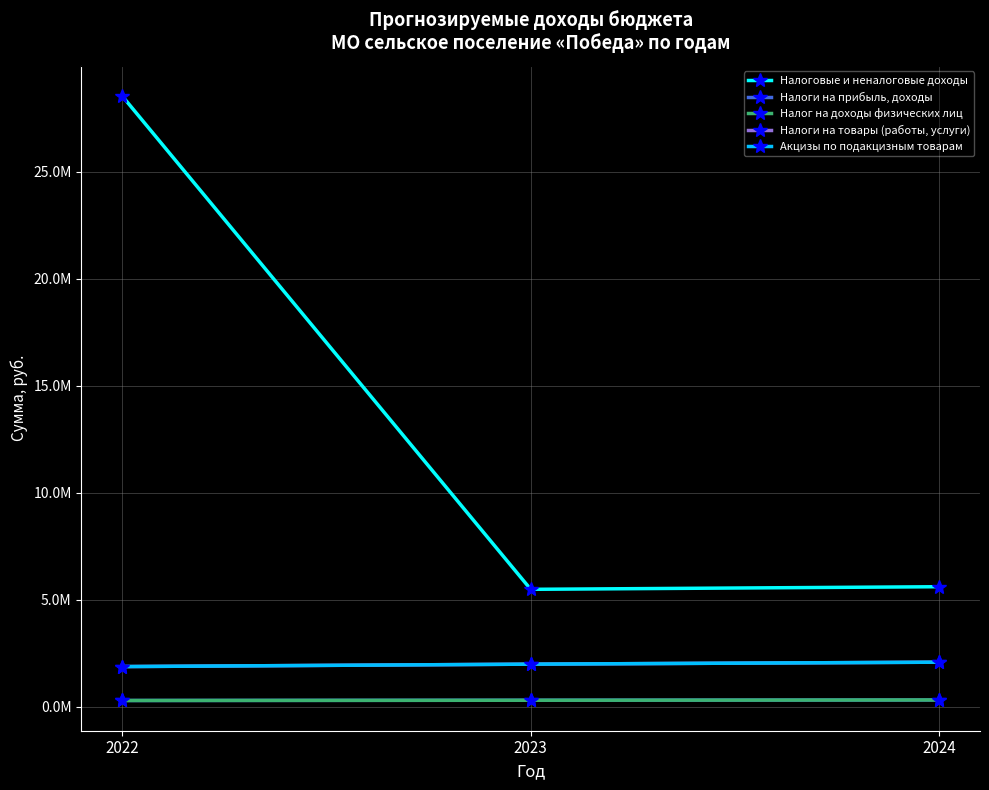

Is this an area chart (filled region under the line)?

No